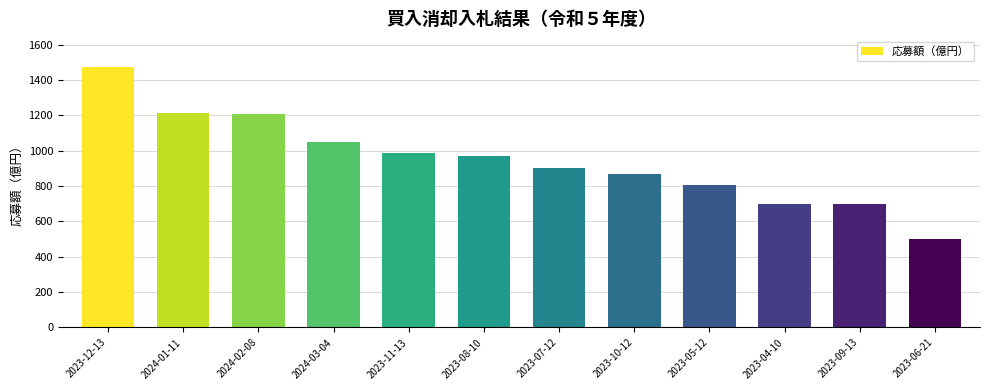

Approximately how many times larger is the value at 2023-08-10 compared to 2023-04-10?

1.4